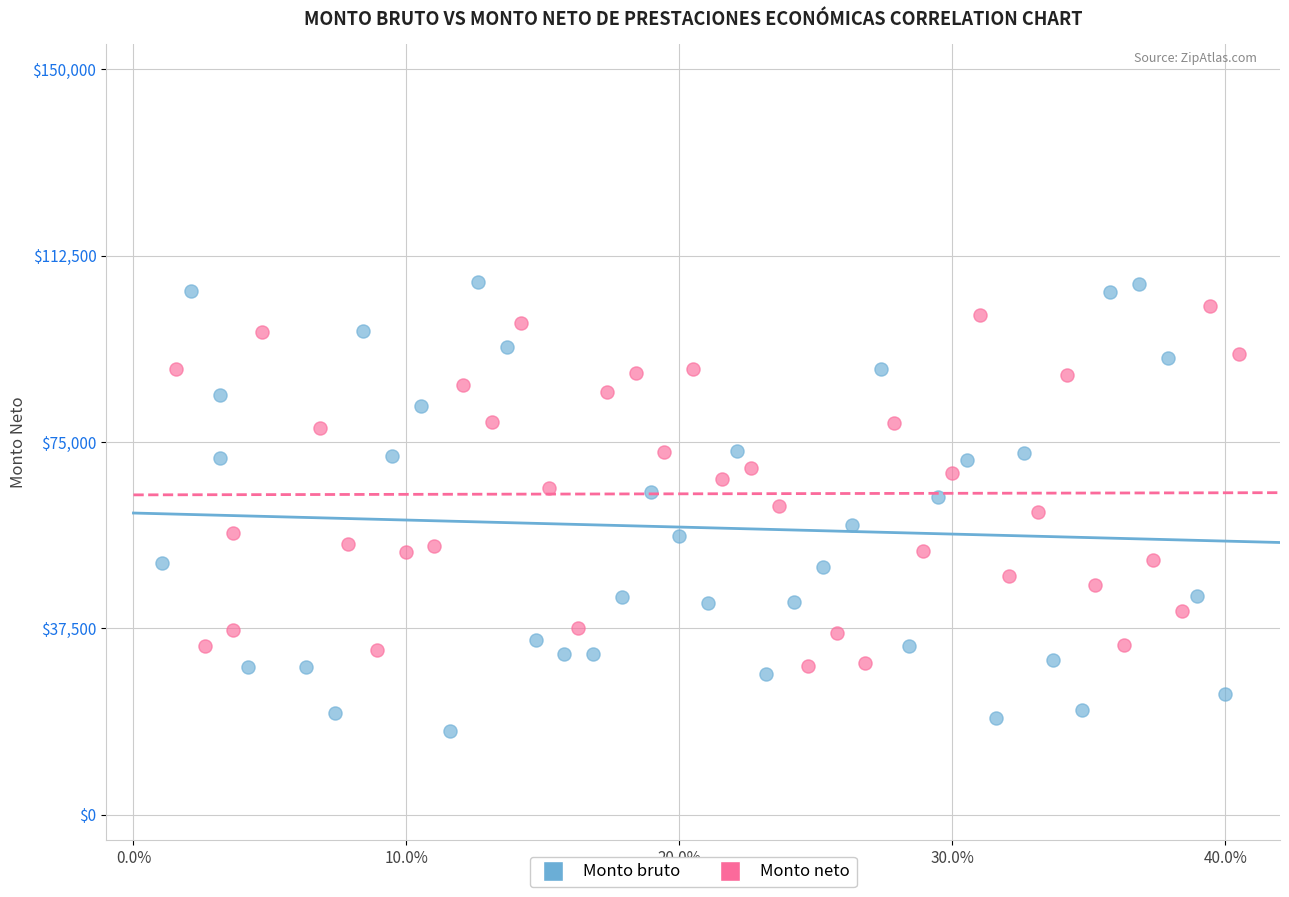

Which series reaches the minimum Y coordinate?

Monto bruto